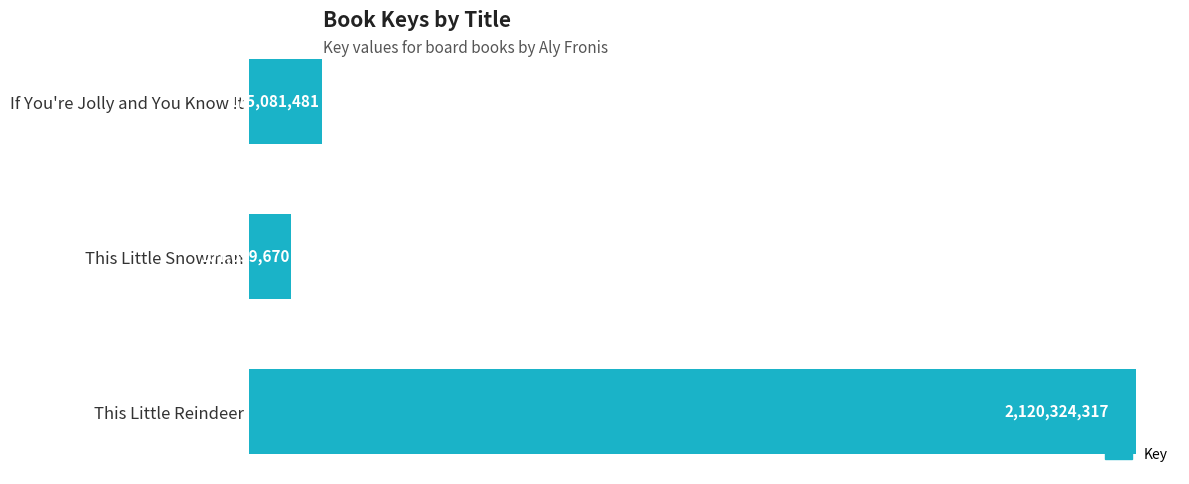

Does the chart contain any negative values?

No